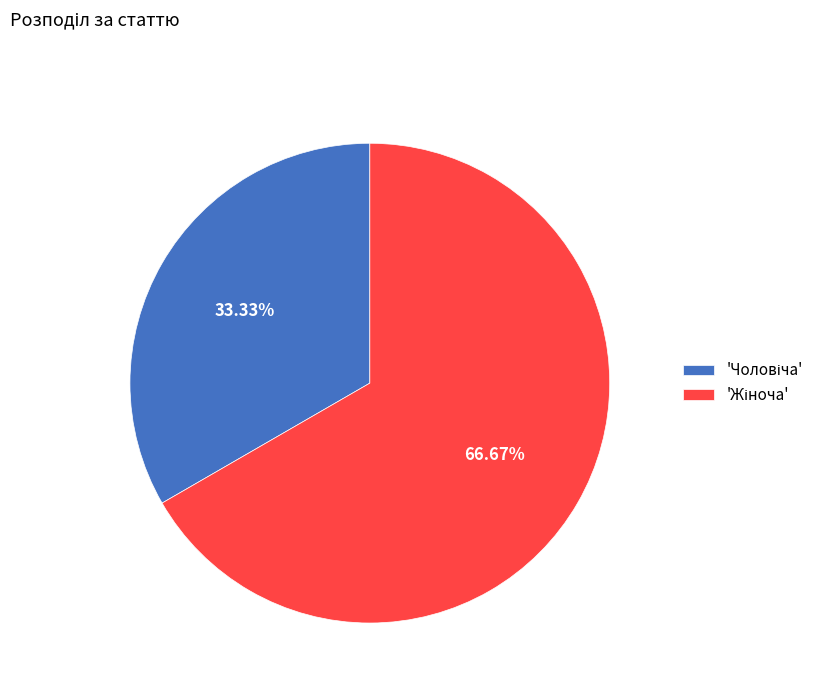

How many slices are in this pie chart?

2